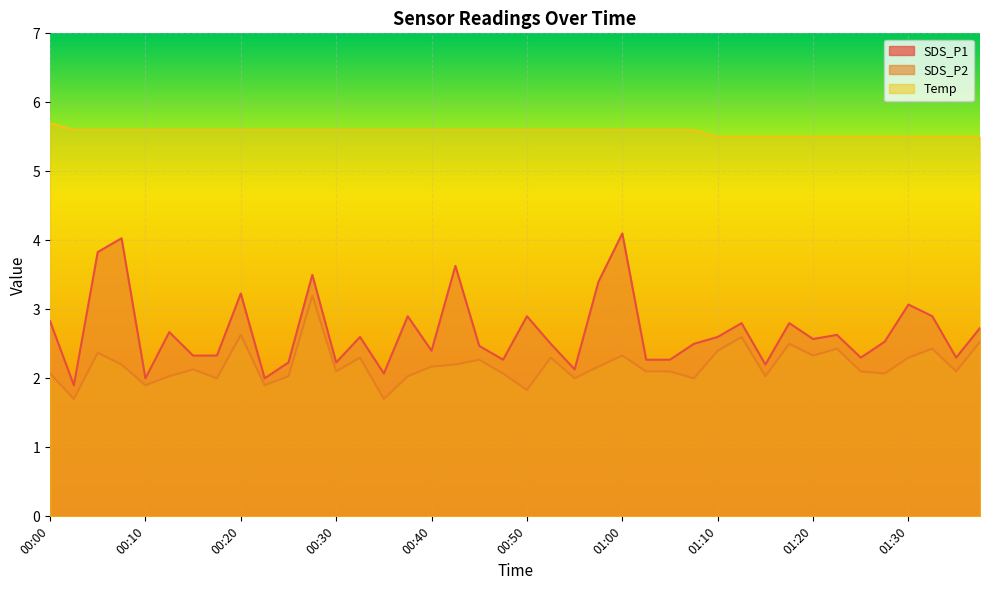

Which series changed the most between 01:03 and 01:15?

Temp